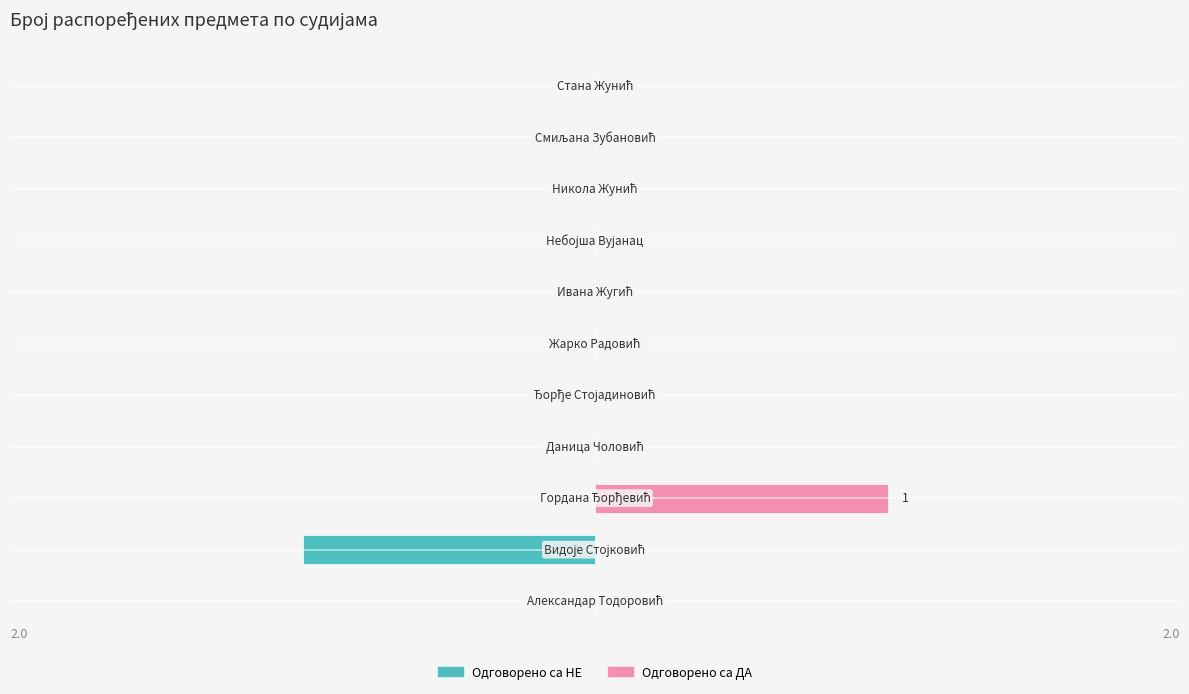

What position from the left is 9?

10